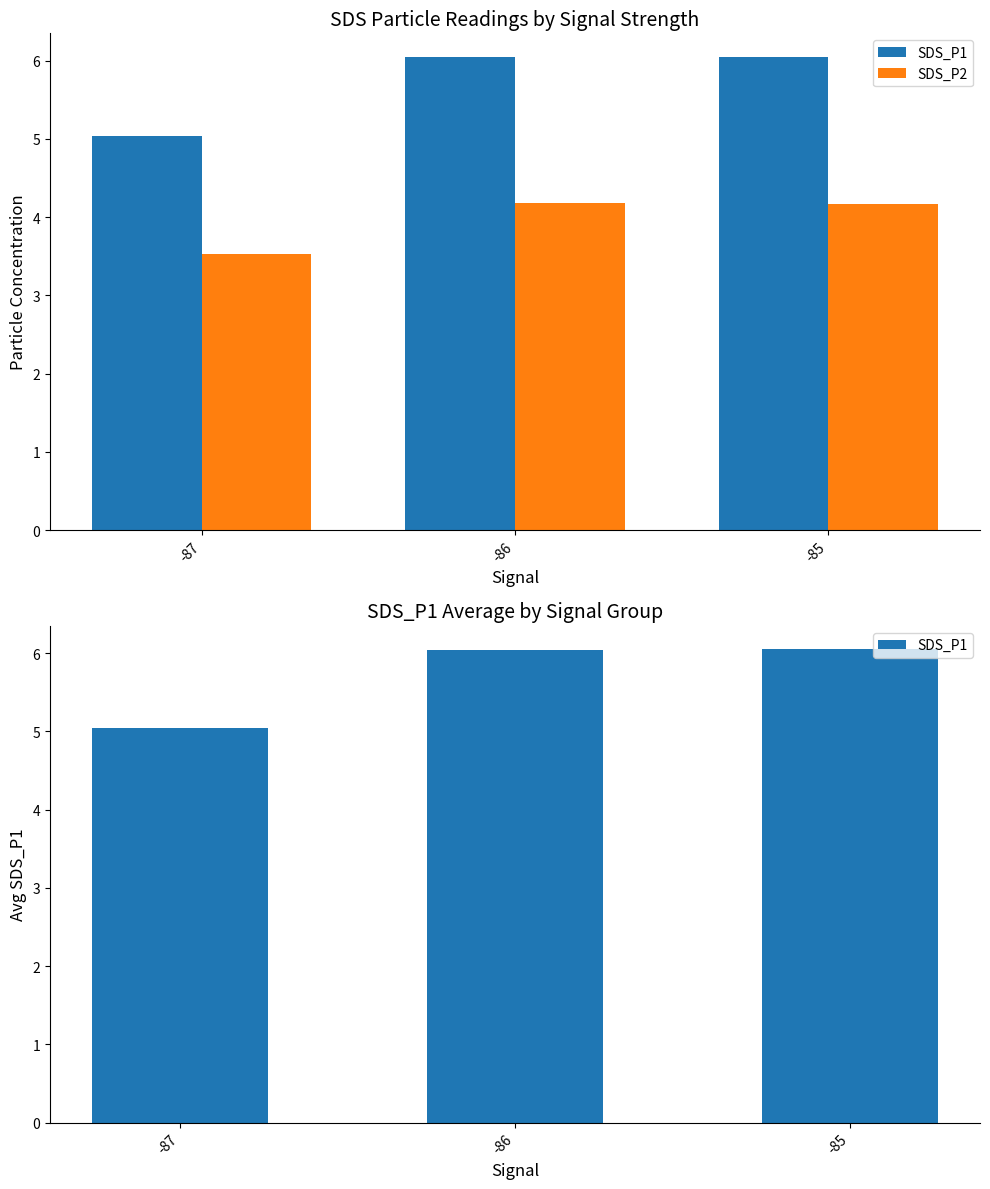

What is the smallest value displayed?

3.5